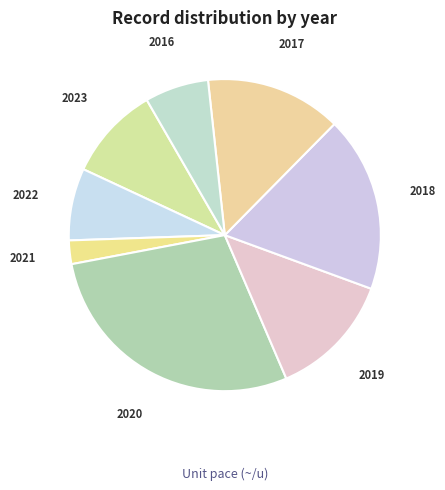

Rank the categories by value from highest to lowest.

2020, 2018, 2017, 2019, 2023, 2022, 2016, 2021